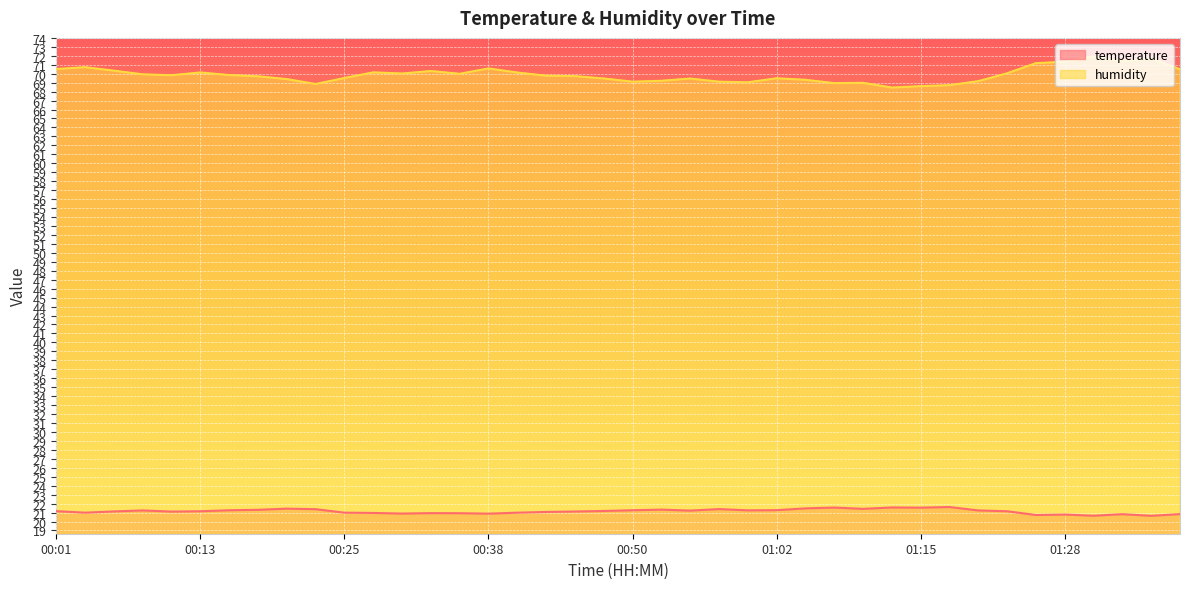

What are all the series names shown in the legend?

temperature, humidity